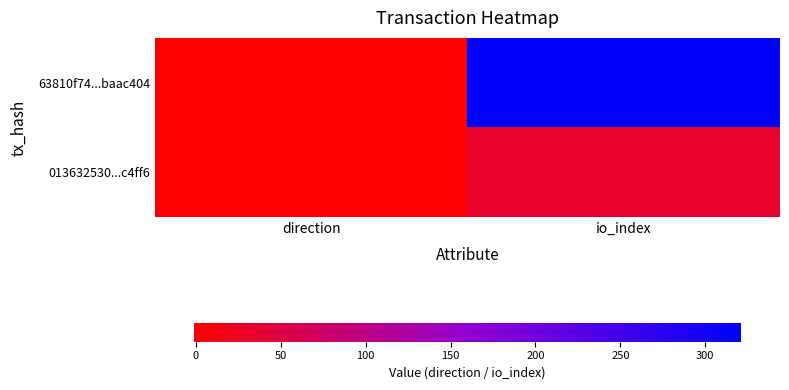

At which category is the sum across all series the highest?

io_index